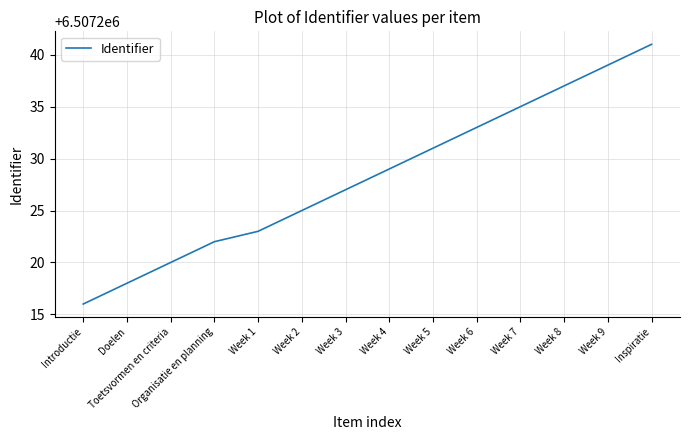

What is the maximum value shown in the chart?

6507241